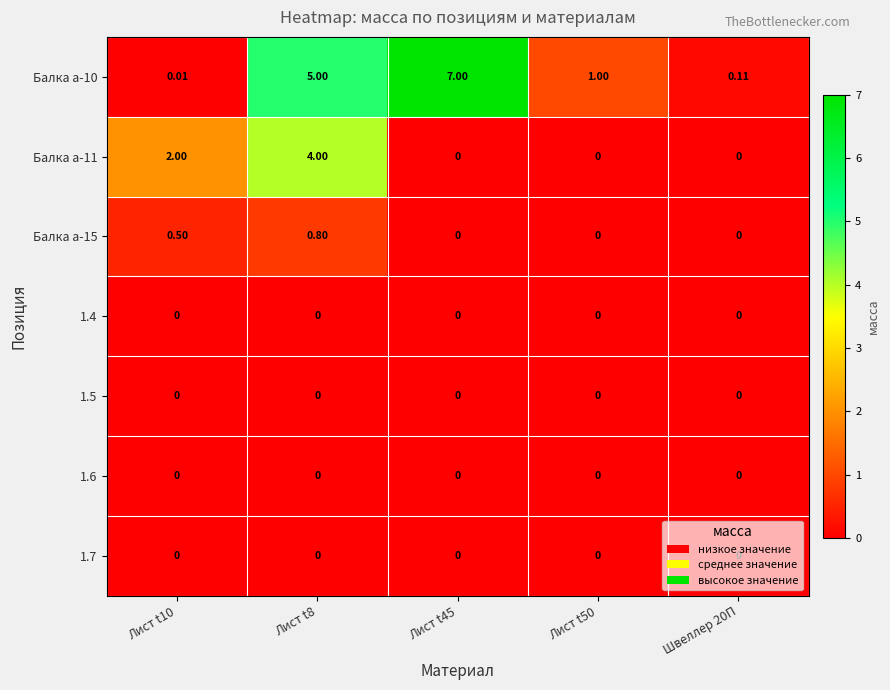

What is the total value across all series at Лист t10?

2.5